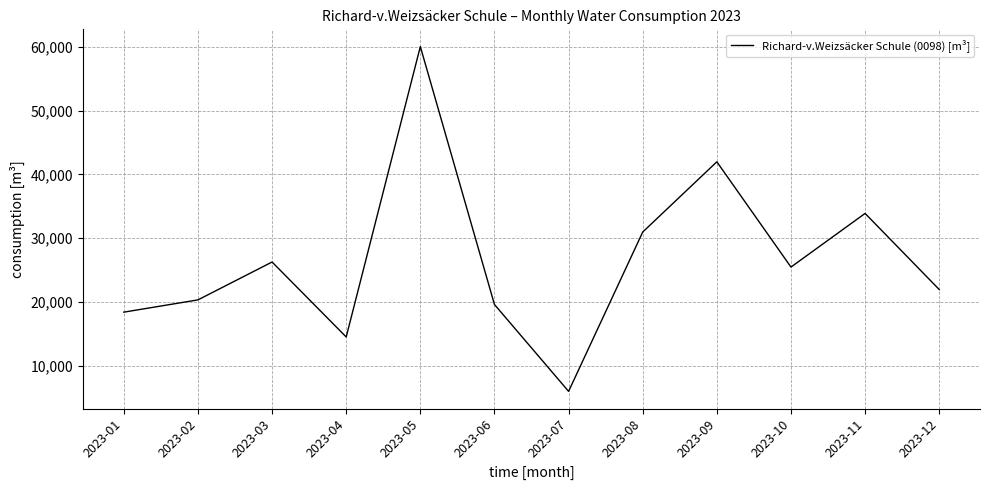

True or false: the data shows 2940 at 2023-04.

False